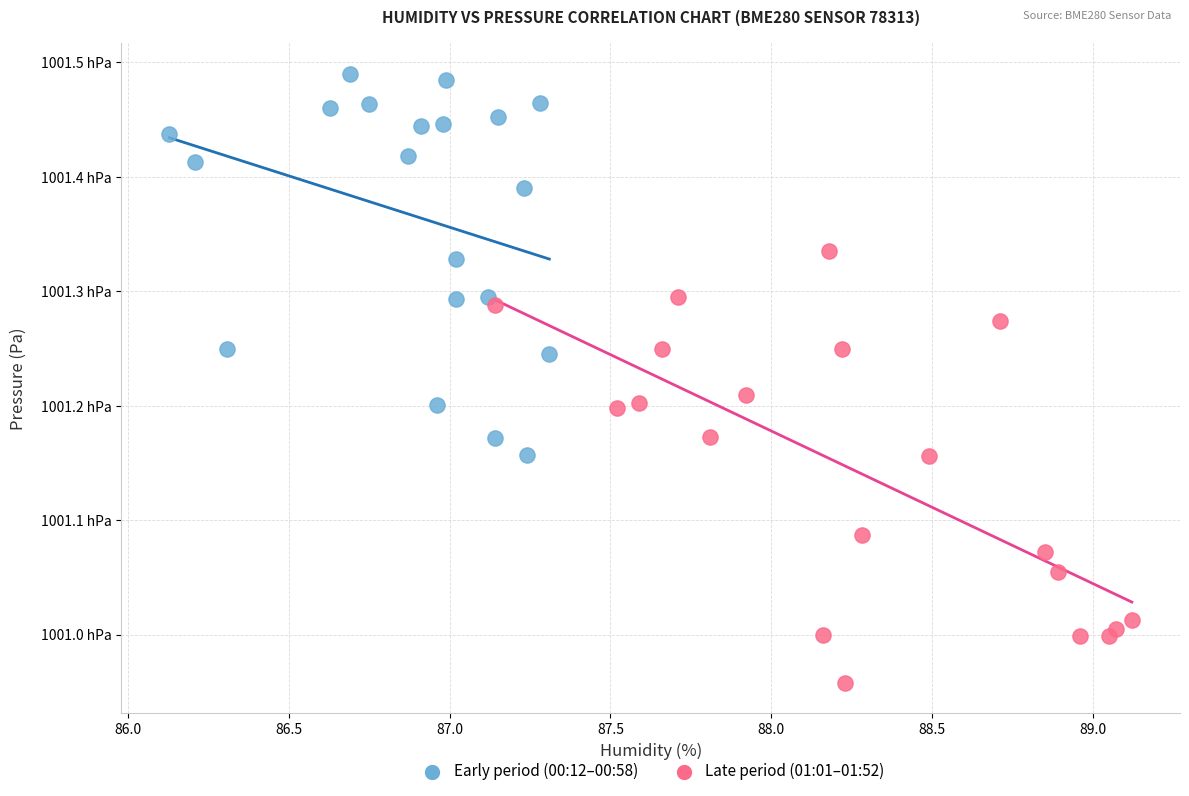

Which series contains the lowest Y value?

Late period (01:01–01:52)